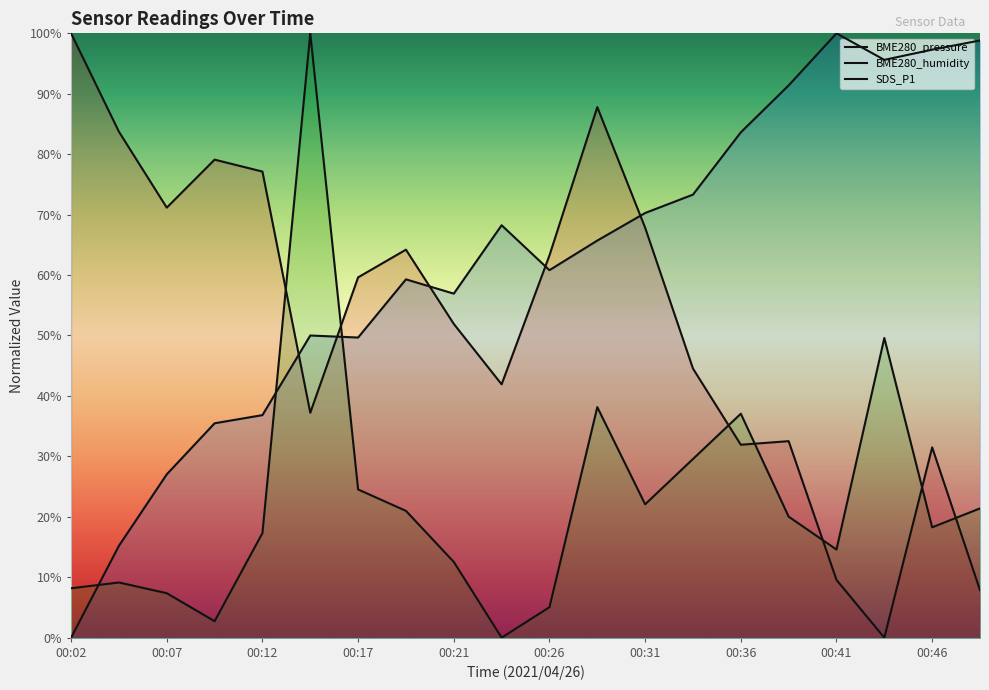

What is the maximum value shown in the chart?

100.0